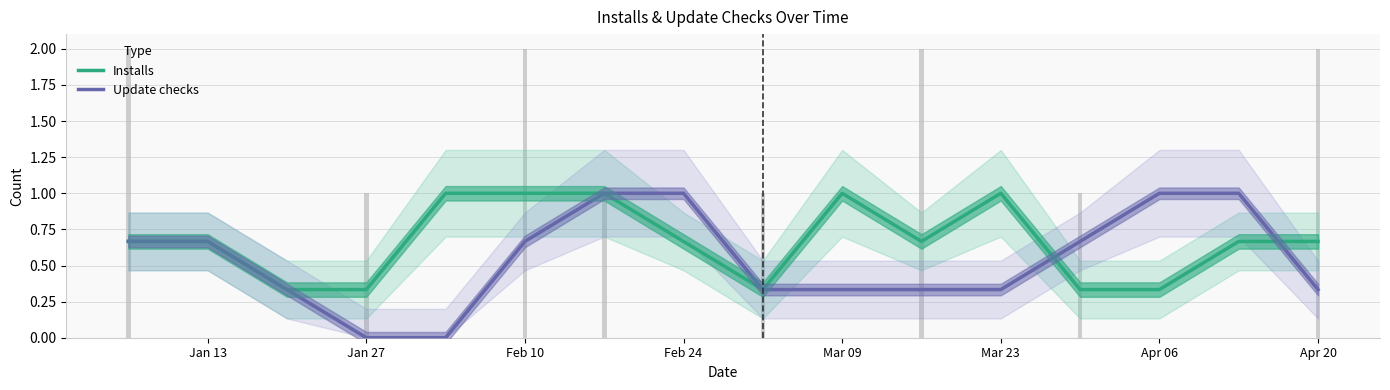

What is the difference between the maximum and second lowest values in the Update checks series?

1.0